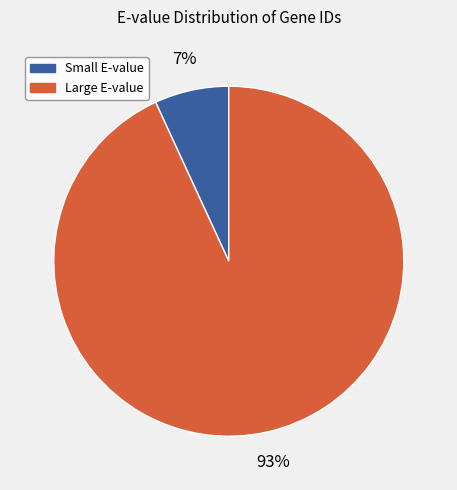

Does any single category account for the majority?

Yes